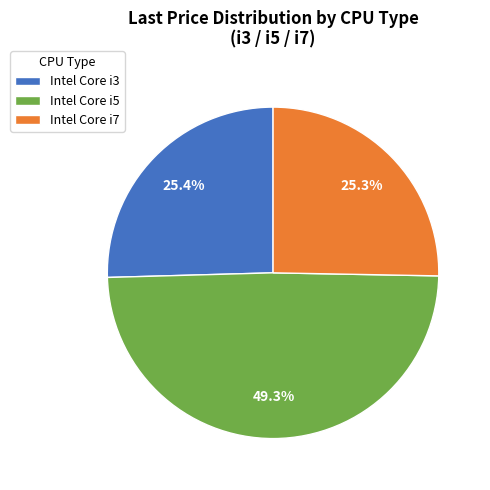

Does any single category account for the majority?

No